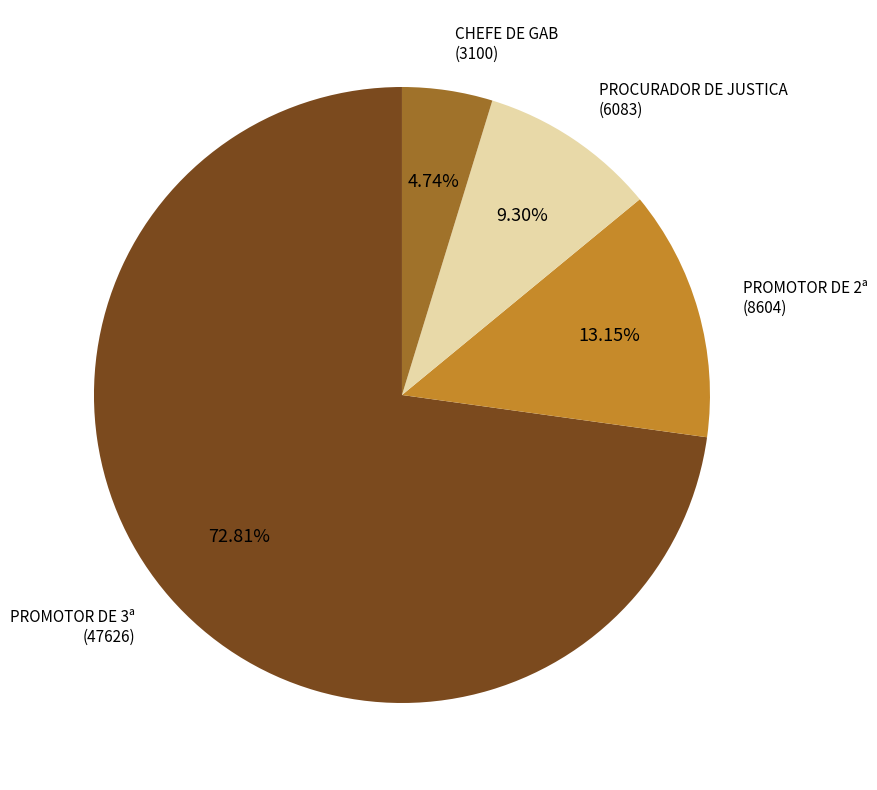

Is there any slice that represents more than half of the pie?

Yes